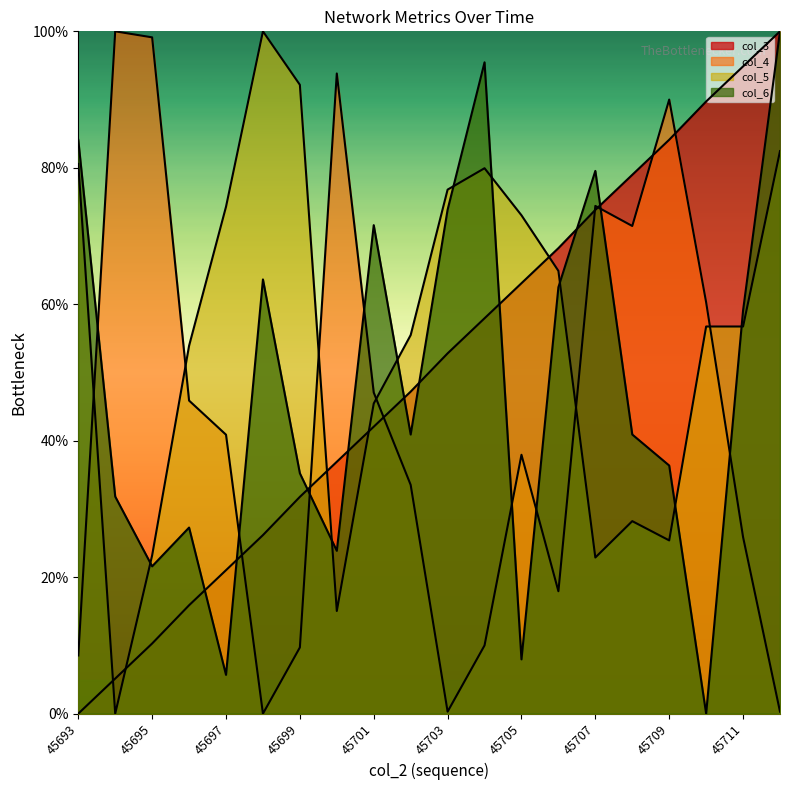

What is the sum of the col_5 values at 45708 and 45711?

85.0